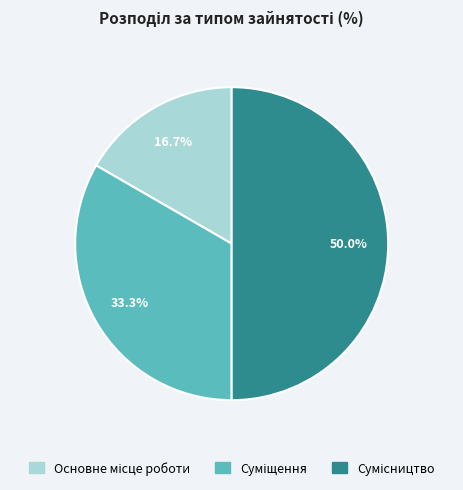

To the nearest percent, what is the difference between the largest and smallest slice percentages?

33%